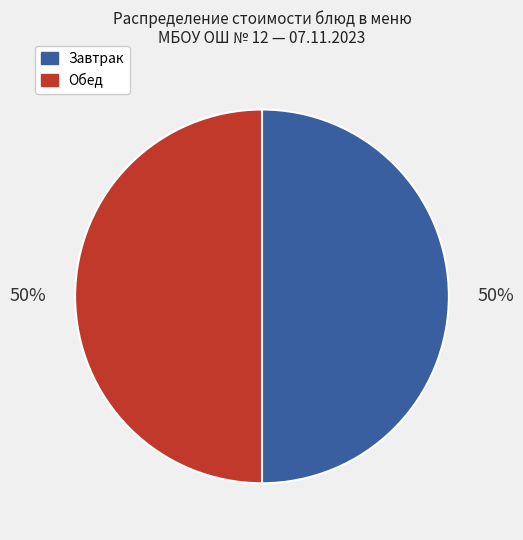

To the nearest percent, what is the average slice percentage?

50%